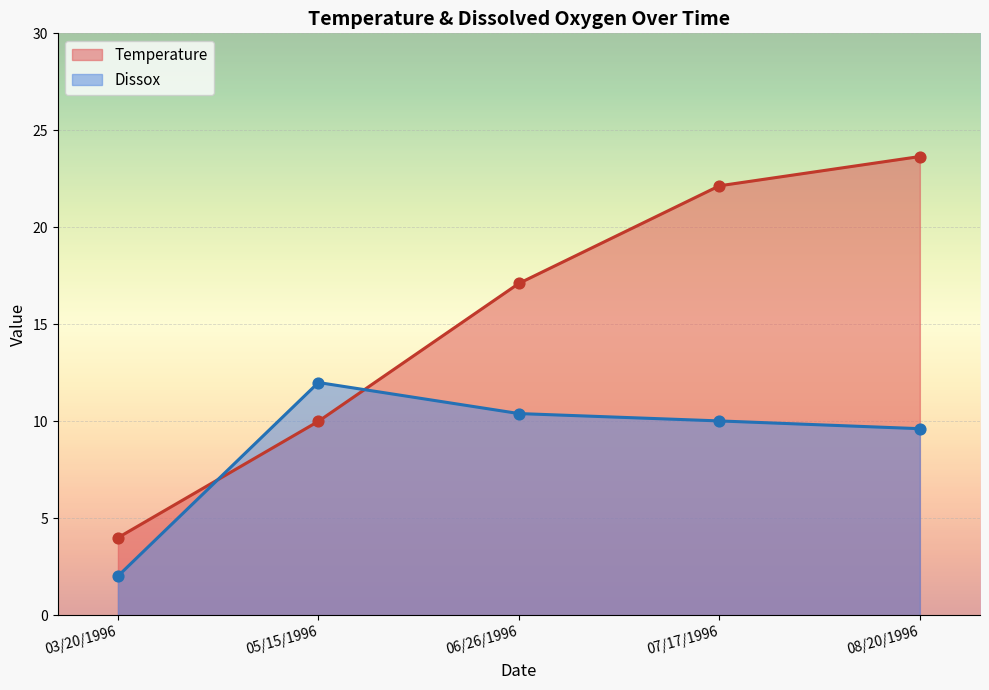

At how many categories does at least one series exceed 9?

4